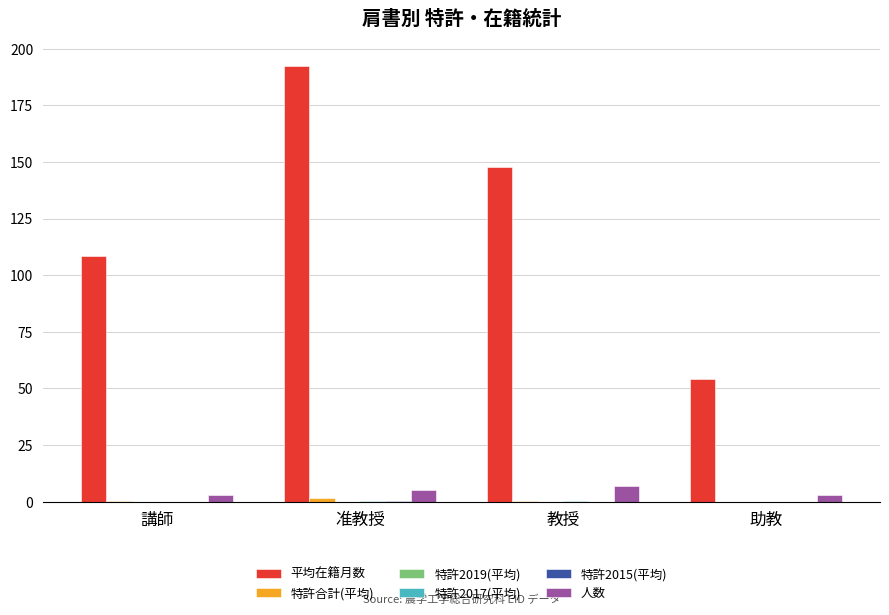

At which category is the sum across all series the highest?

准教授